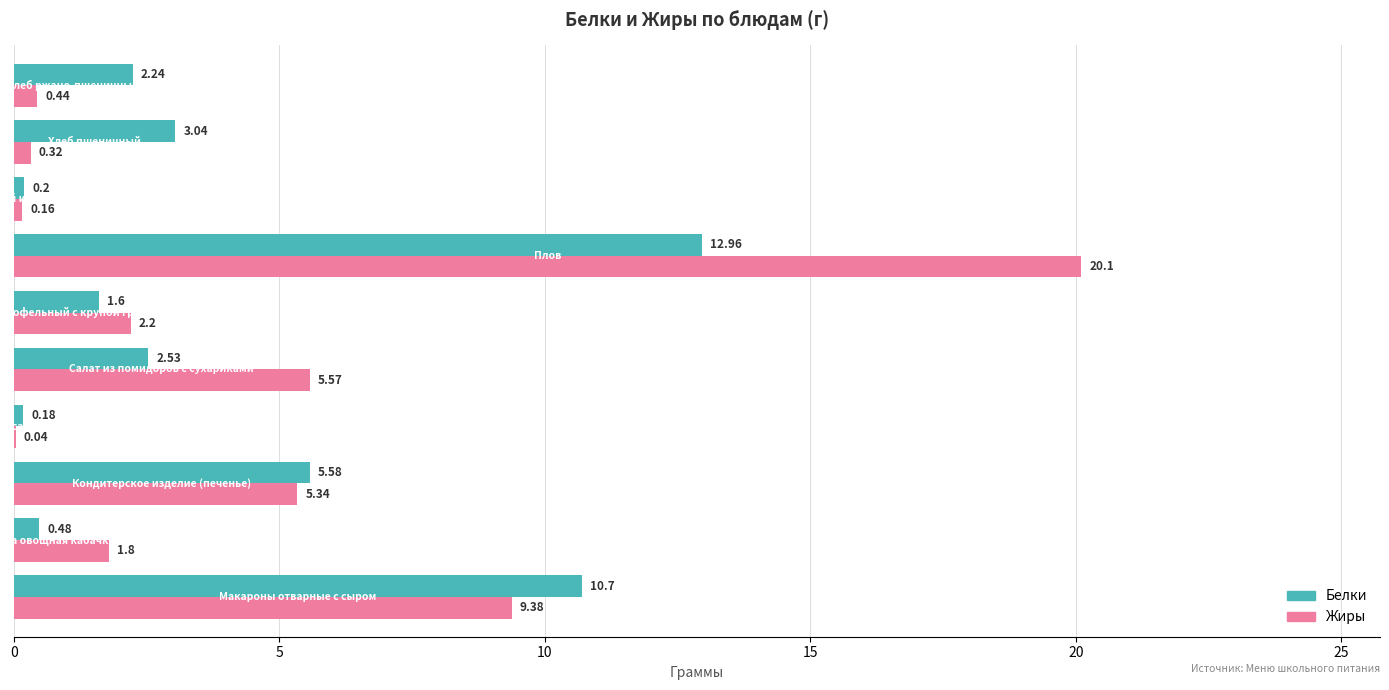

What is the sum of all Белки values?

39.5